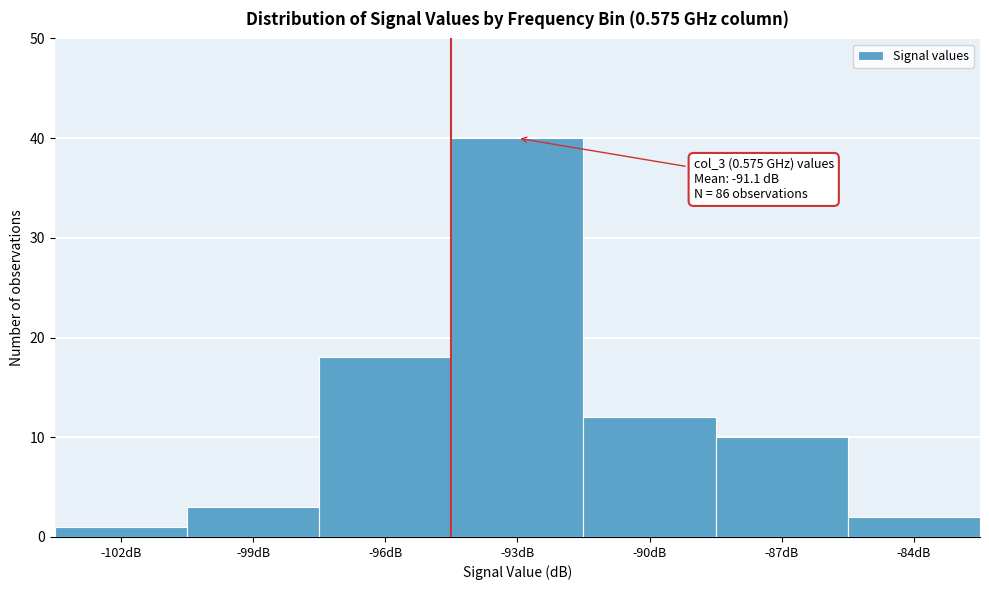

Reading left to right, transcribe all the data shown in this chart.

1	3	18	40	12	10	2